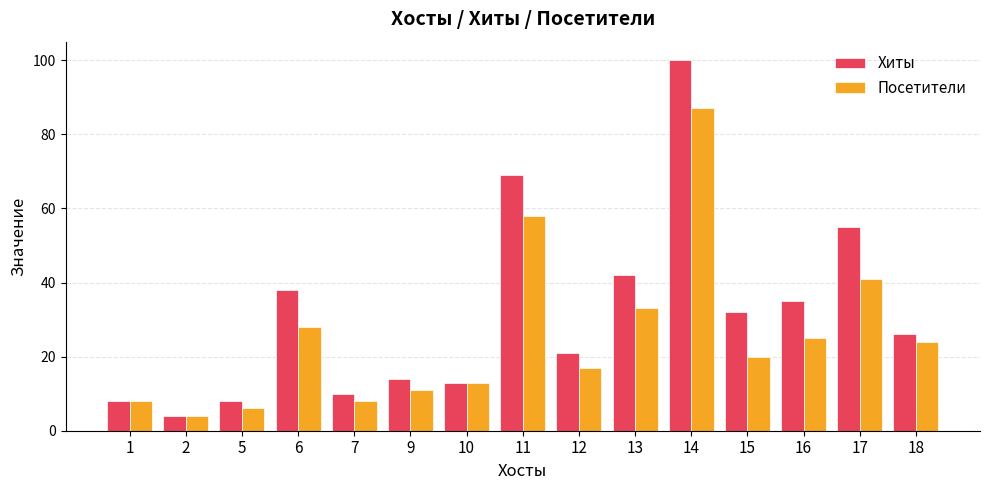

True or false: Посетители has a value of 33 at 13.

True